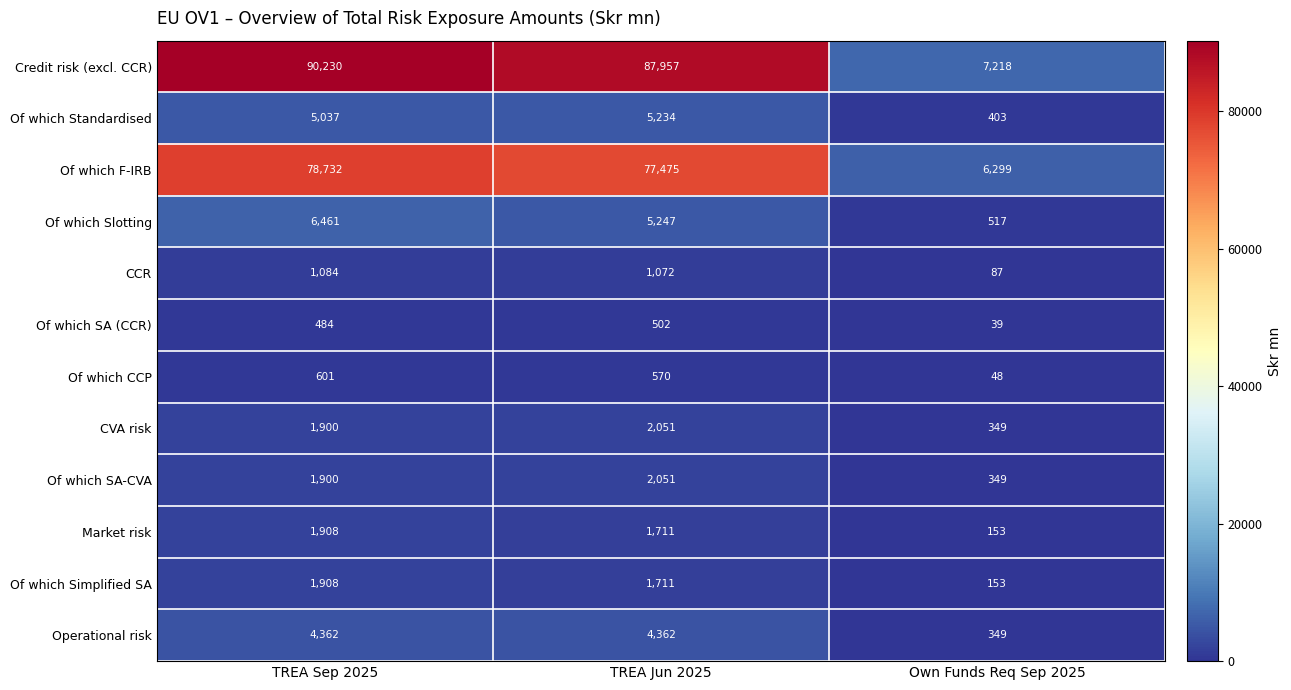

Count the Operational risk values in the range 349 to 4362.

3